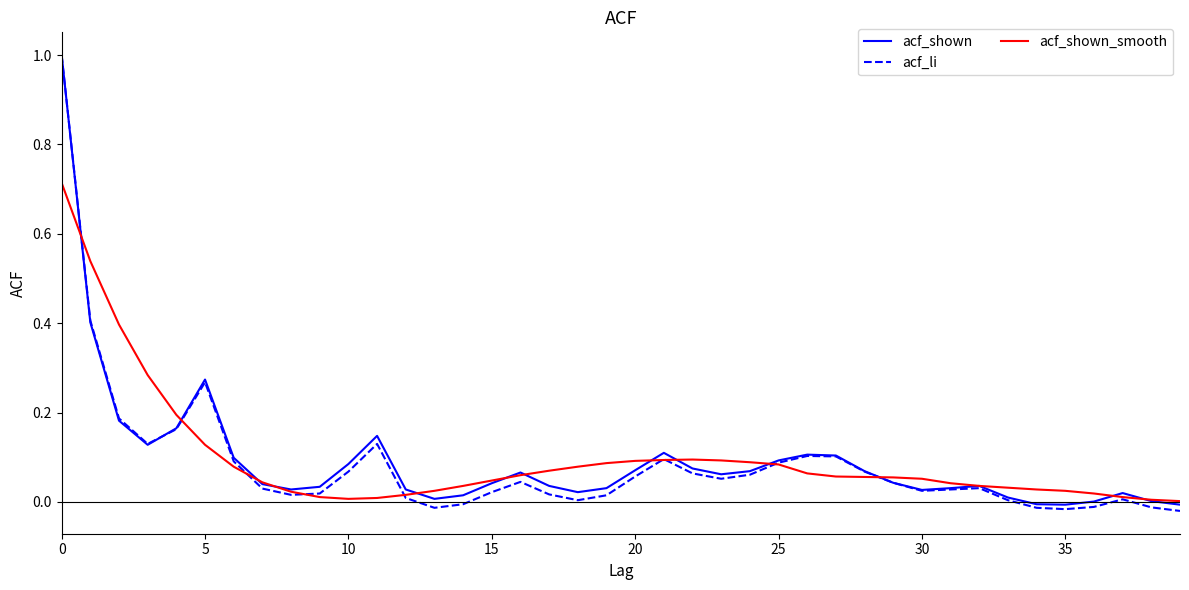

Which series has the largest range (max minus min)?

acf_li